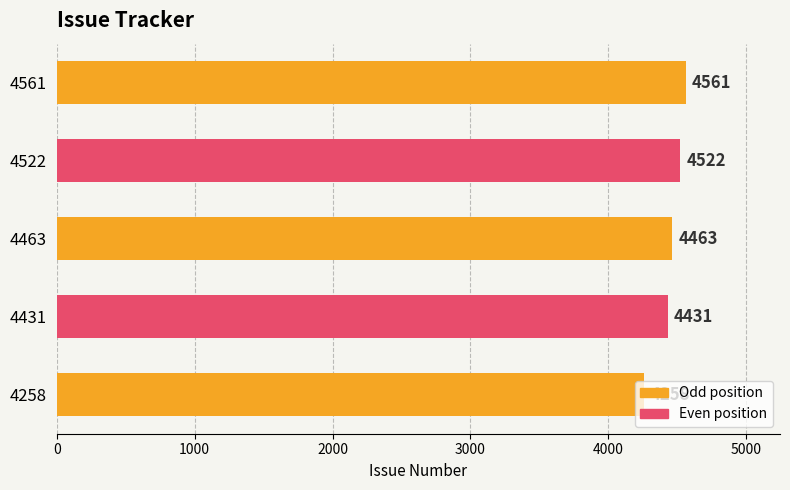

How many bars are there in total?

5